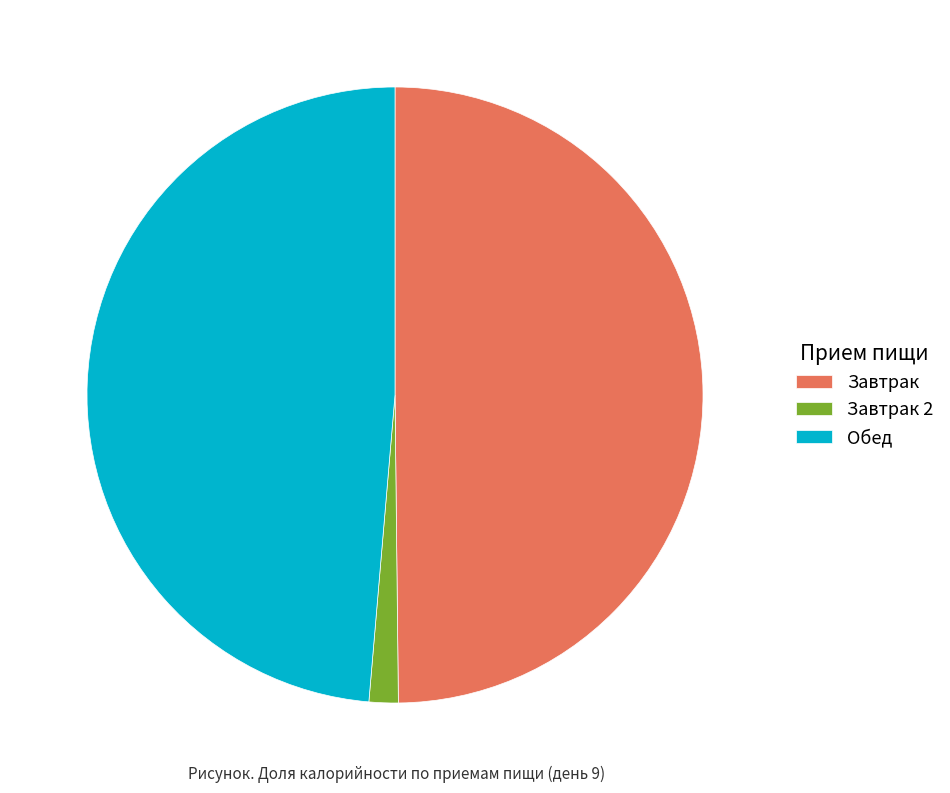

Is it true that Обед is 35% of the pie?

False